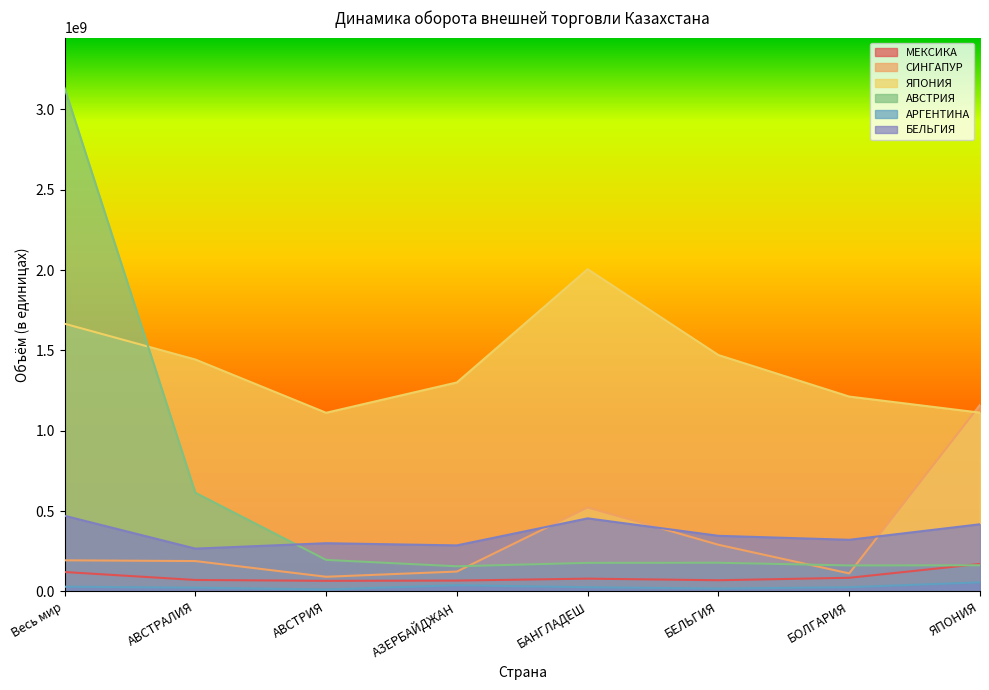

The АВСТРИЯ series shows 5390475208 at Весь мир. True or false?

False